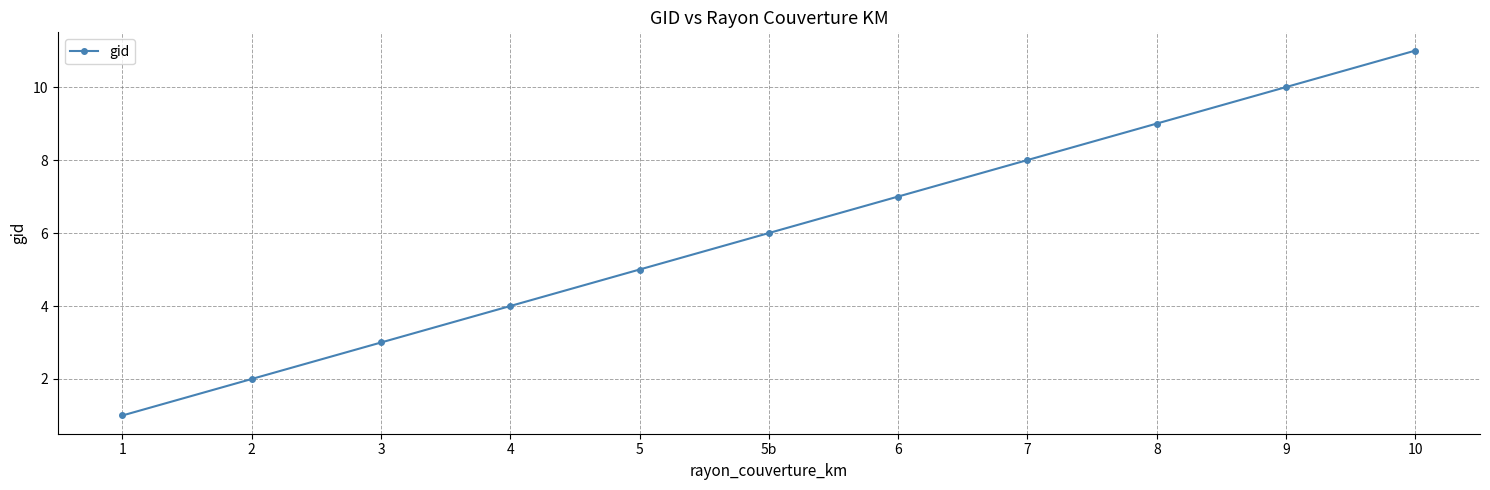

True or false: there are more than 1 points higher than both neighbors.

False